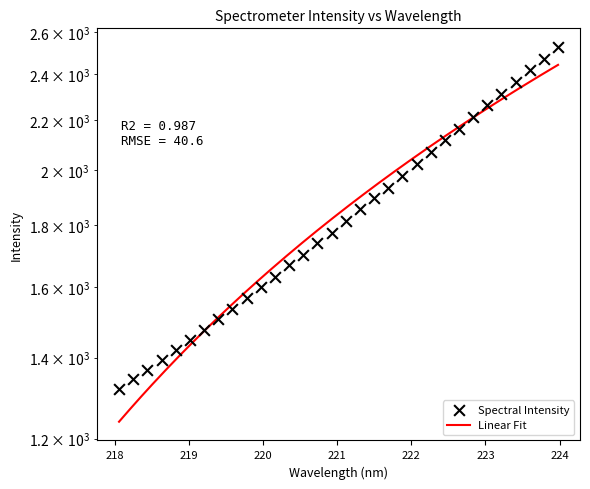

What is the change in value from 220.7354 to 221.3083?

+116.5